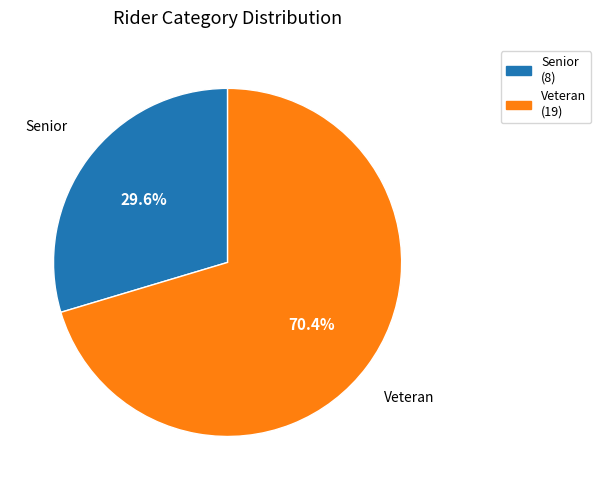

To the nearest percent, what portion does Senior represent?

30%